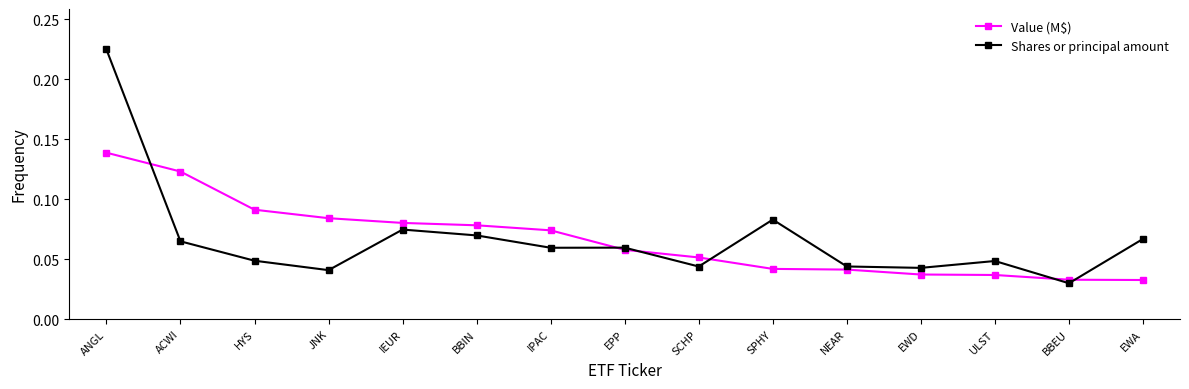

At which category is the sum across all series the highest?

ANGL